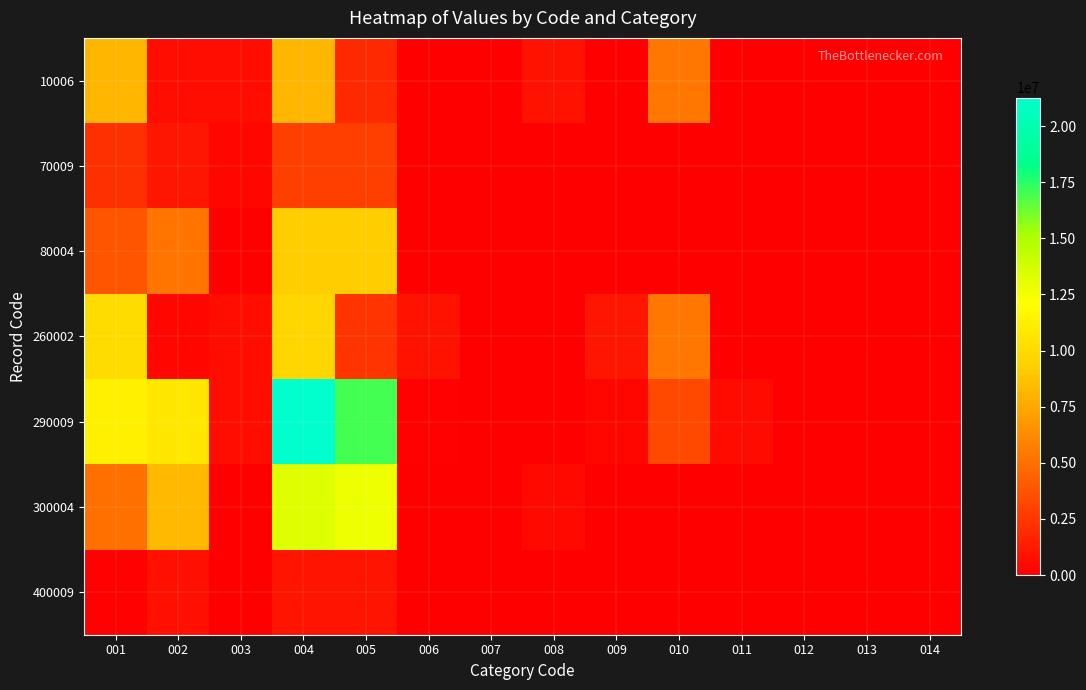

What is the greatest value displayed?

21267664